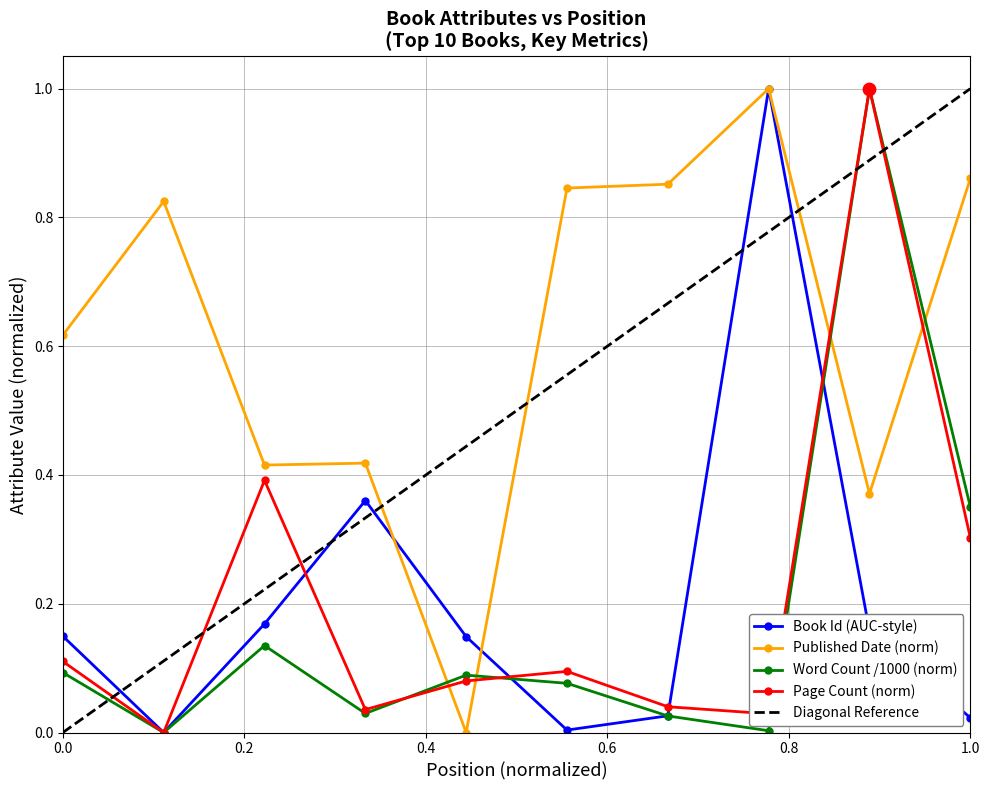

Is the value of Page Count (mid) at 7 greater than the value of Word Count (thousands) at 3?

No